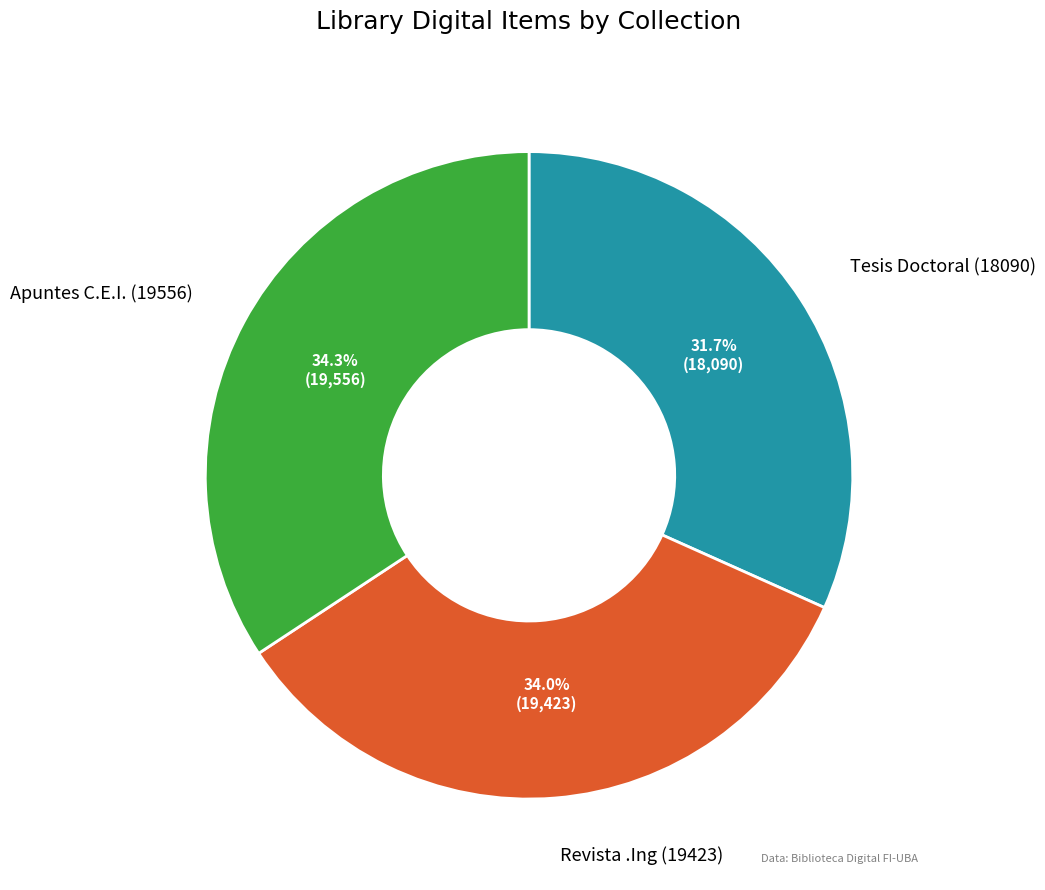

Is there a majority slice in this chart?

No